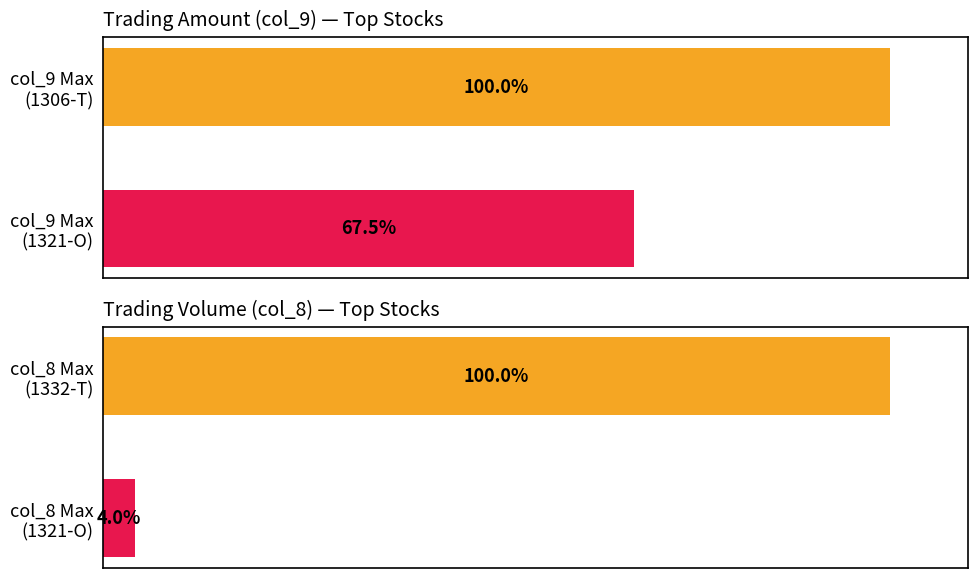

At 0, list the series in order from largest to smallest.

col_9, col_8